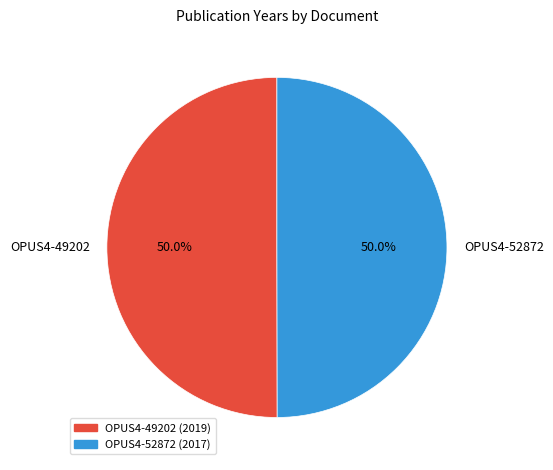

What portion of the pie excludes OPUS4-52872?

50.0%